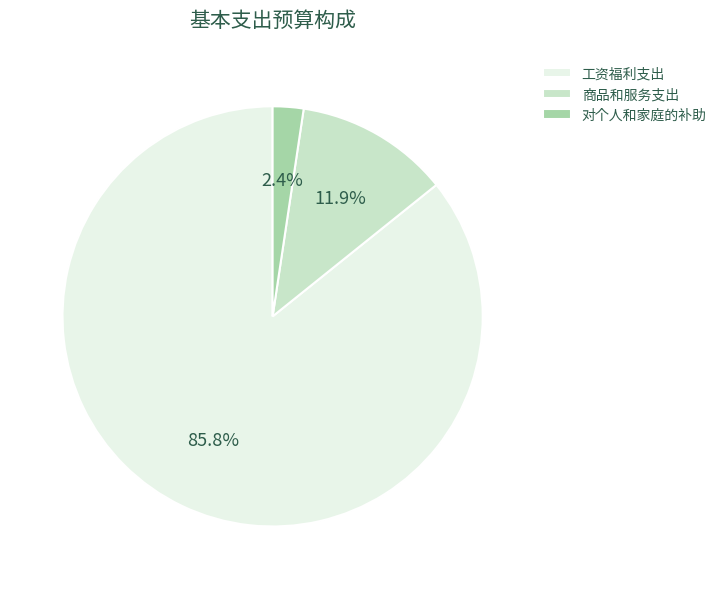

Count the number of slices in the pie.

3